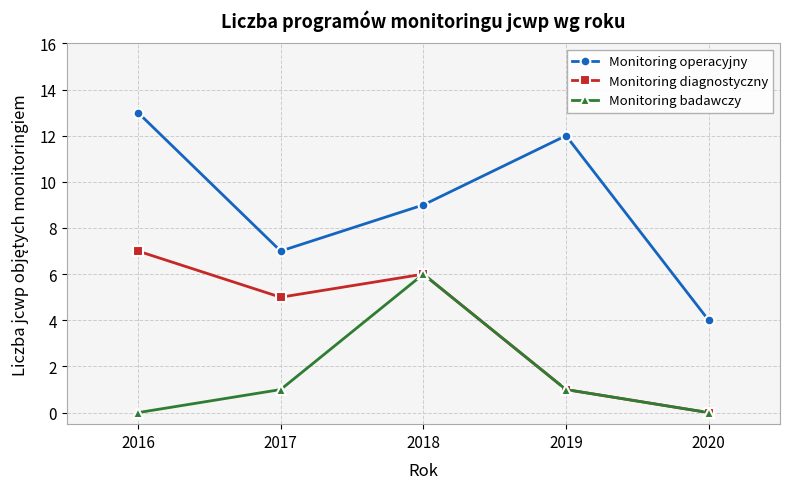

Reading left to right, what are all the values shown in this chart?

Monitoring operacyjny: 13	7	9	12	4
Monitoring diagnostyczny: 7	5	6	1	0
Monitoring badawczy: 0	1	6	1	0